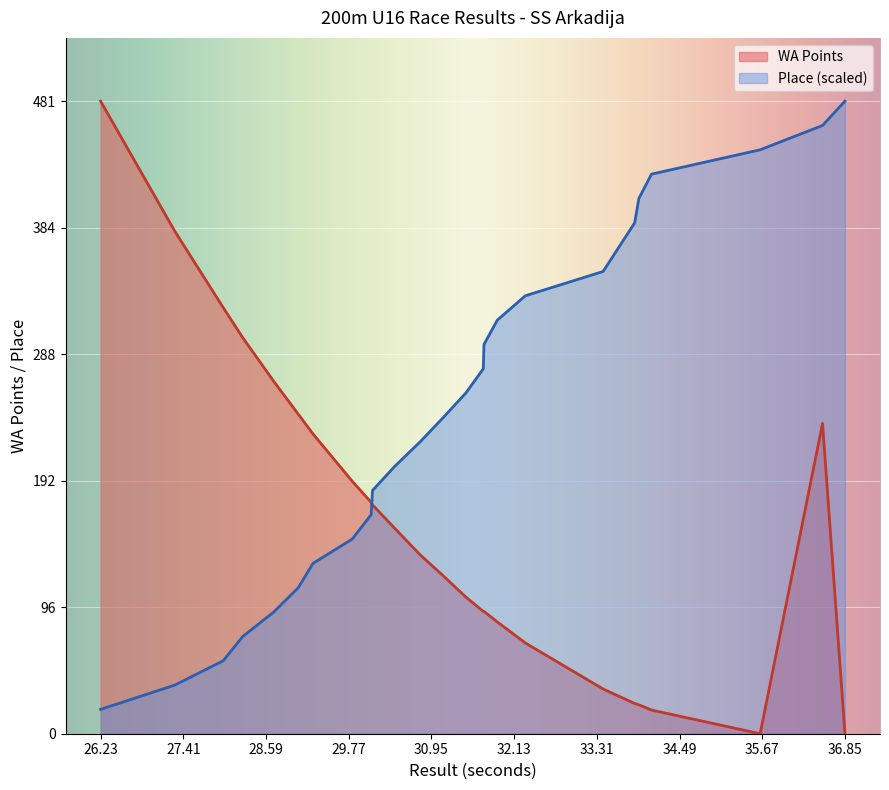

How many lines are shown in the chart?

2